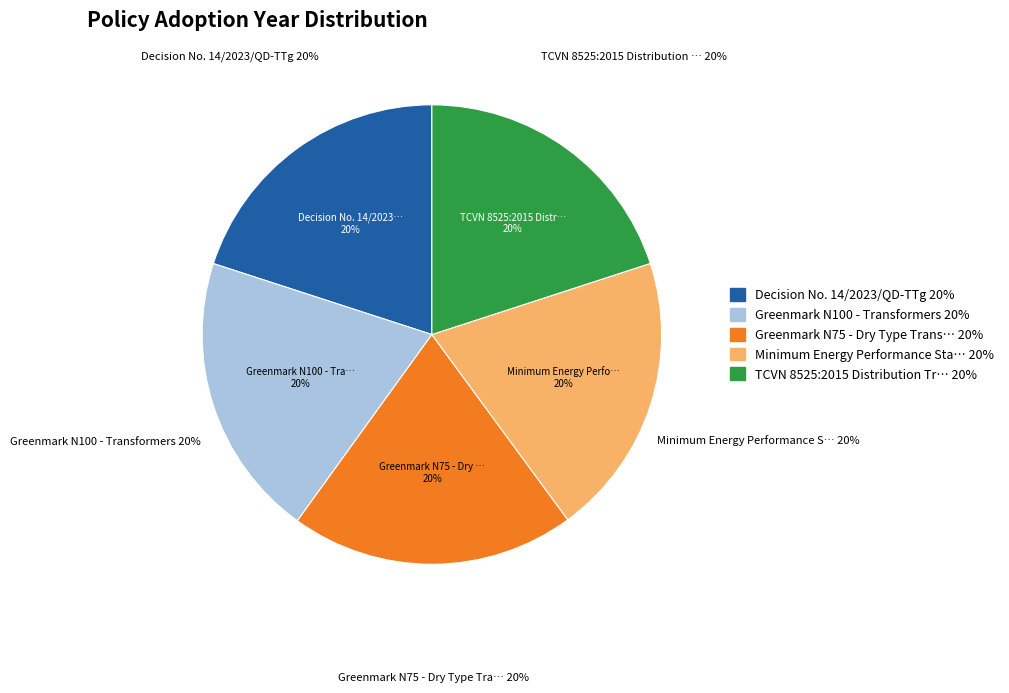

What is the largest slice in the pie chart?

Greenmark N100 - Transformers